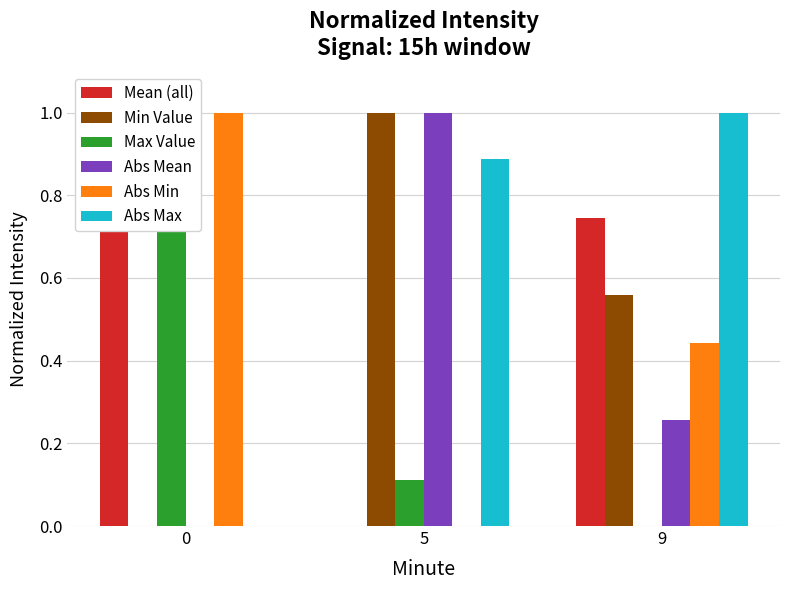

Where is Max Value nearest to the value 0?

9